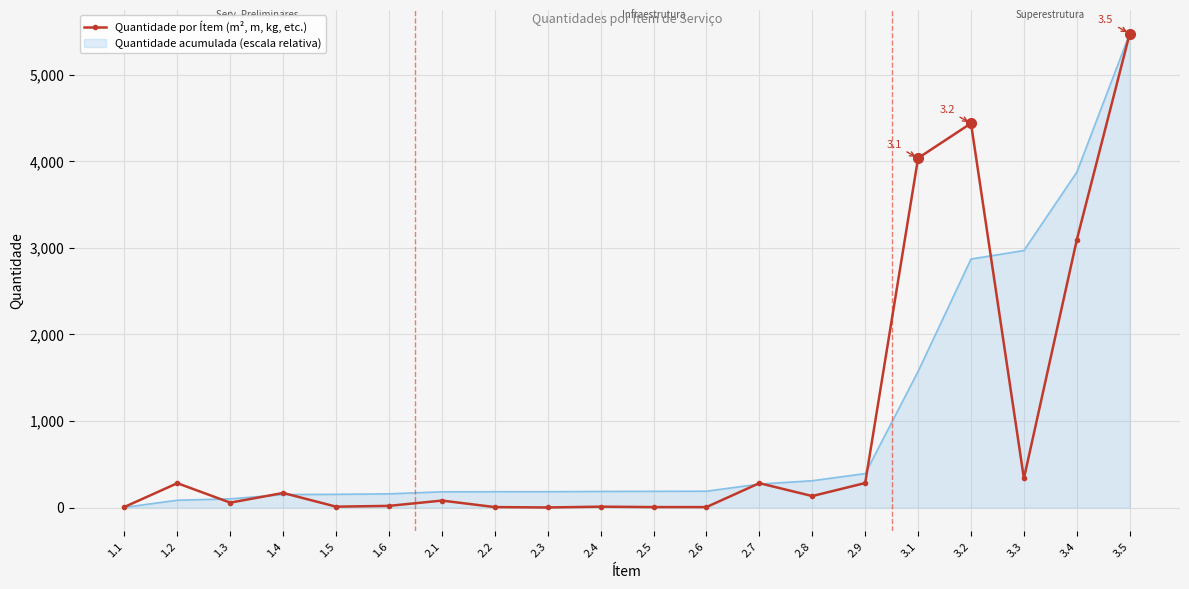

What is the maximum value for Quantidade por Ítem (m², m, kg, etc.)?

5474.1